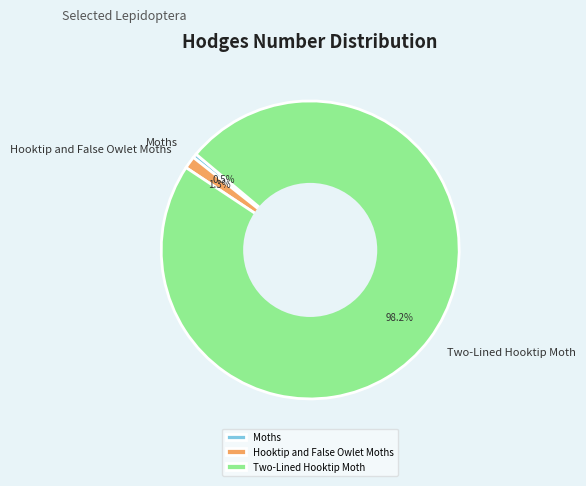

Rank the categories by value from lowest to highest.

Moths, Hooktip and False Owlet Moths, Two-Lined Hooktip Moth